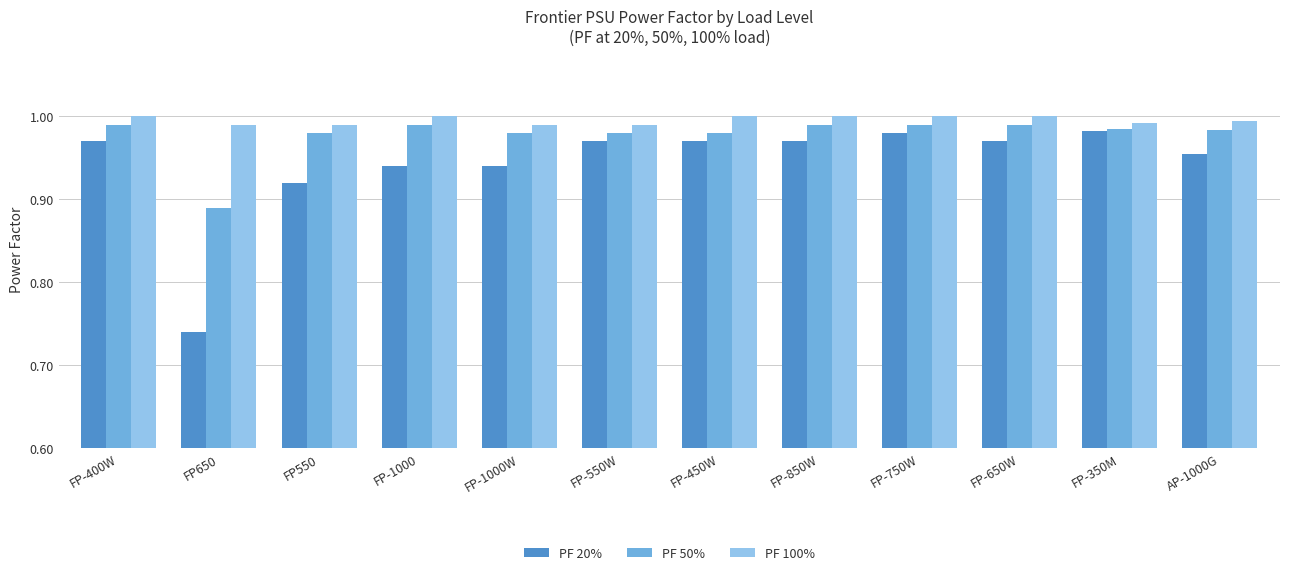

Which label corresponds to the smallest value in the chart?

FP650